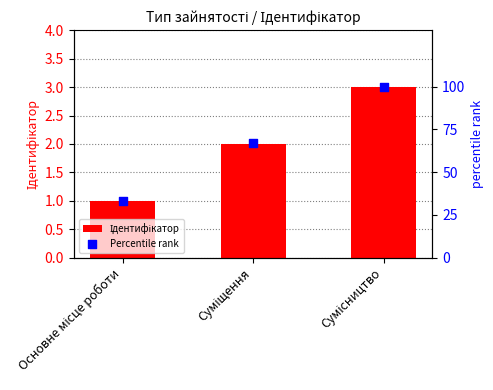

At which category is the sum across all series the highest?

Сумісництво